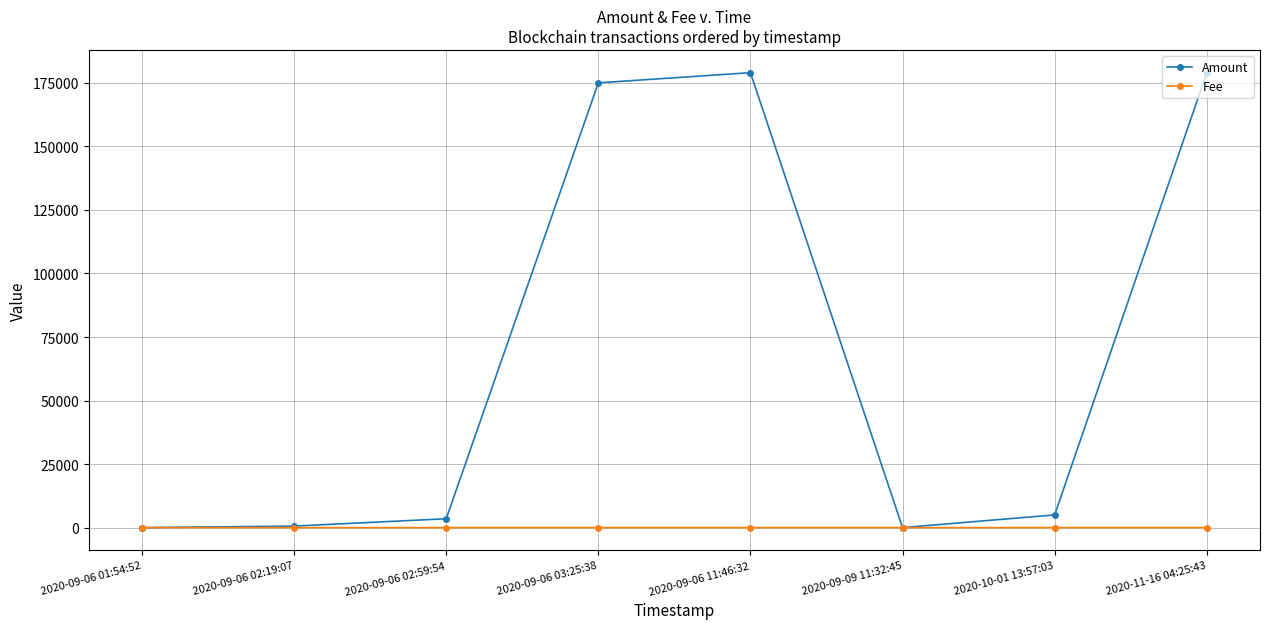

List the series in order of their overall mean, lowest first.

Fee, Amount